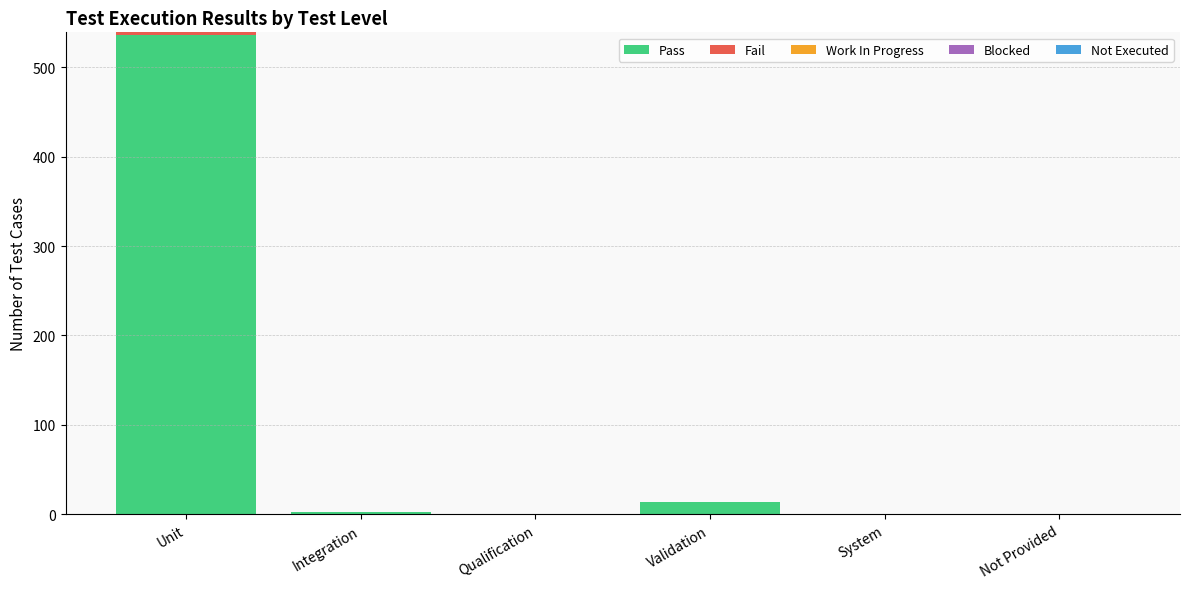

At which category is the sum across all series the highest?

Unit